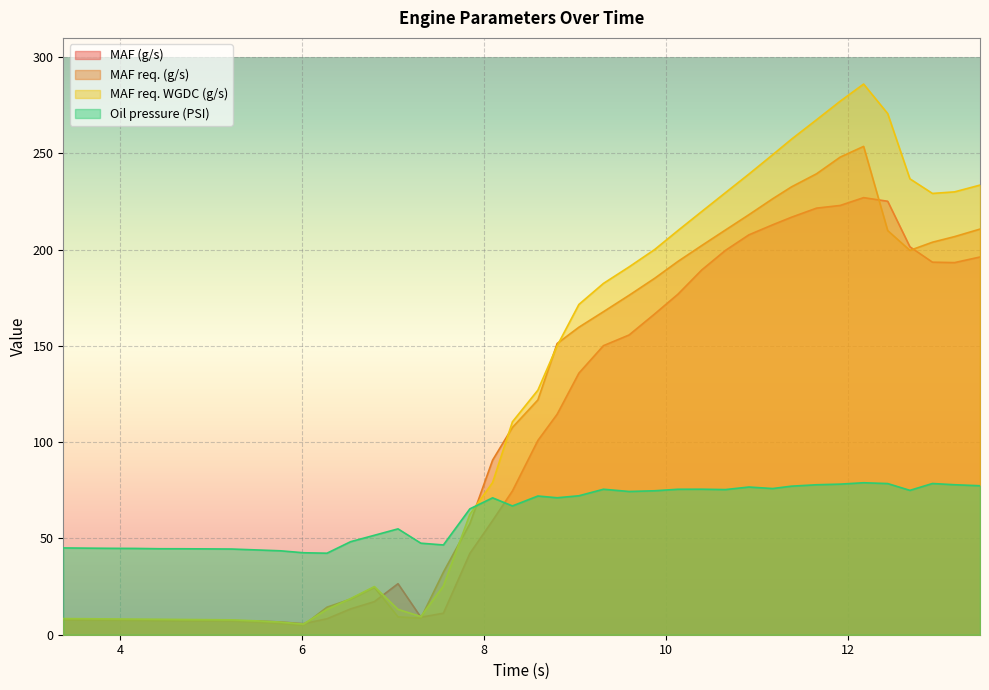

True or false: Oil pressure (PSI) and MAF req. WGDC (g/s) intersect in this chart.

True